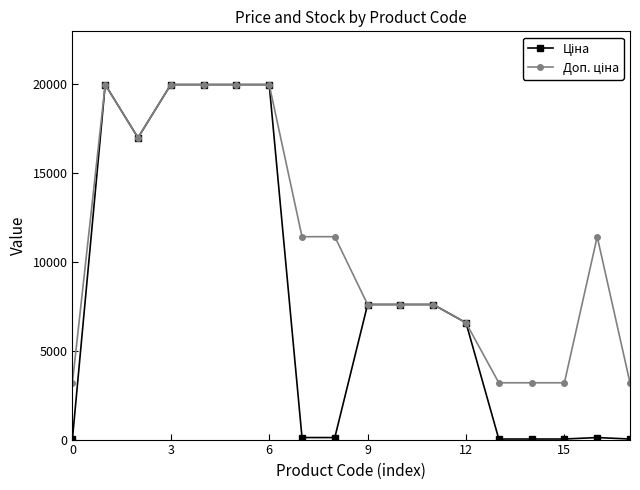

What is the greatest value displayed?

19964.2